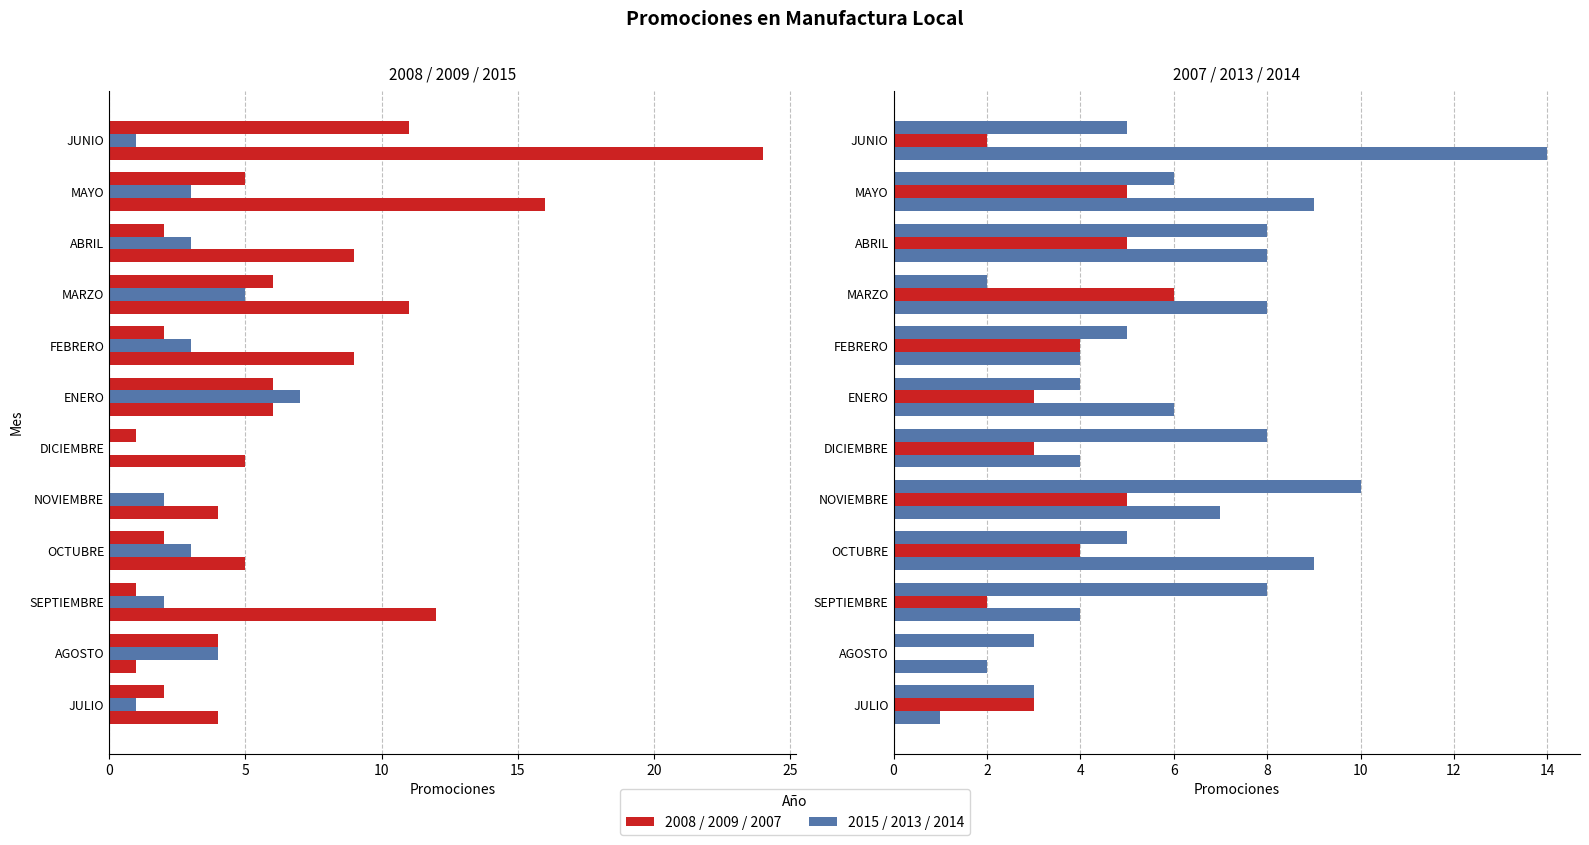

At which category is the sum across all series the highest?

JUNIO